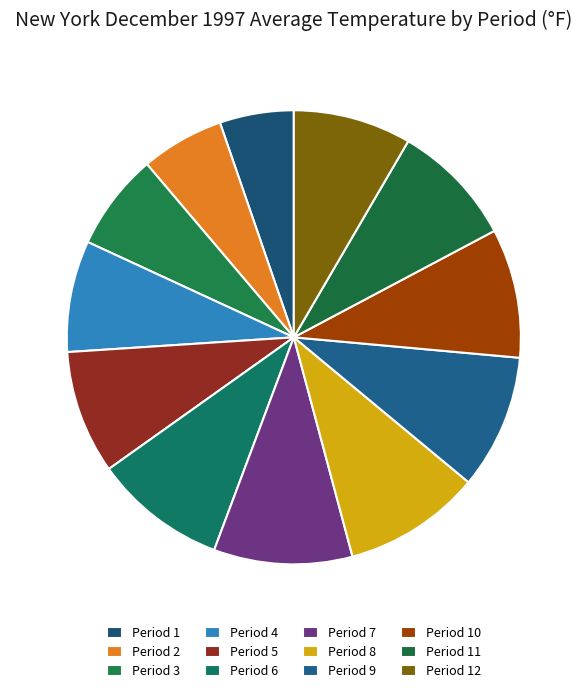

What is the total percentage of Period 9 and Period 6?

19.0%